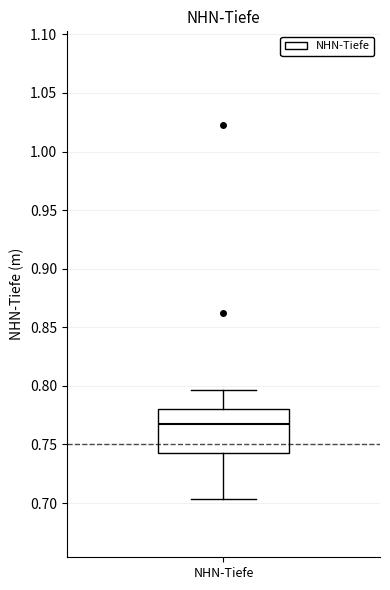

Transcribe this box plot: give where the median line is, the range the box spans, and where the two whiskers end, as read against the y-axis. The values are not printed on the chart, so give them approximately, as read against the axis.

median 0.770, box 0.745 to 0.780, whiskers 0.705 to 0.795